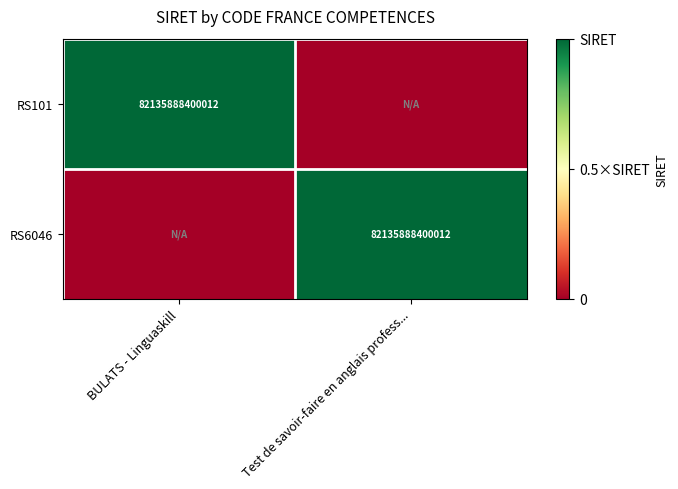

Count the number of data series in this chart.

2